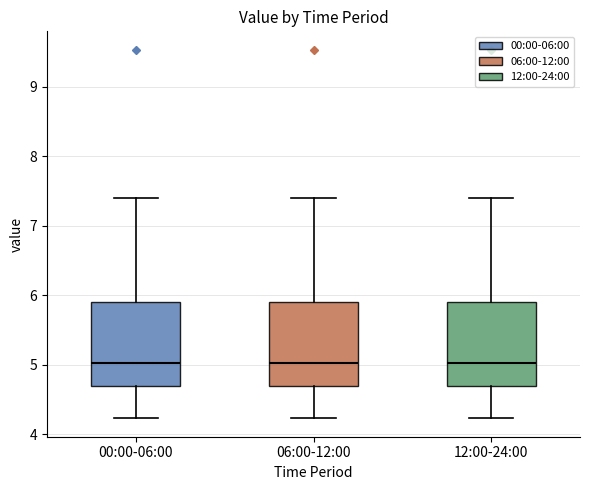

Reading left to right, read every box against the y-axis: the position of its median line, the range the box covers, and the ends of its whiskers. The values are not printed on the chart, so give them approximately, as read against the axis.

00:00-06:00: median 5.0, box 4.7 to 5.9, whiskers 4.2 to 7.4
06:00-12:00: median 5.0, box 4.7 to 5.9, whiskers 4.2 to 7.4
12:00-24:00: median 5.0, box 4.7 to 5.9, whiskers 4.2 to 7.4